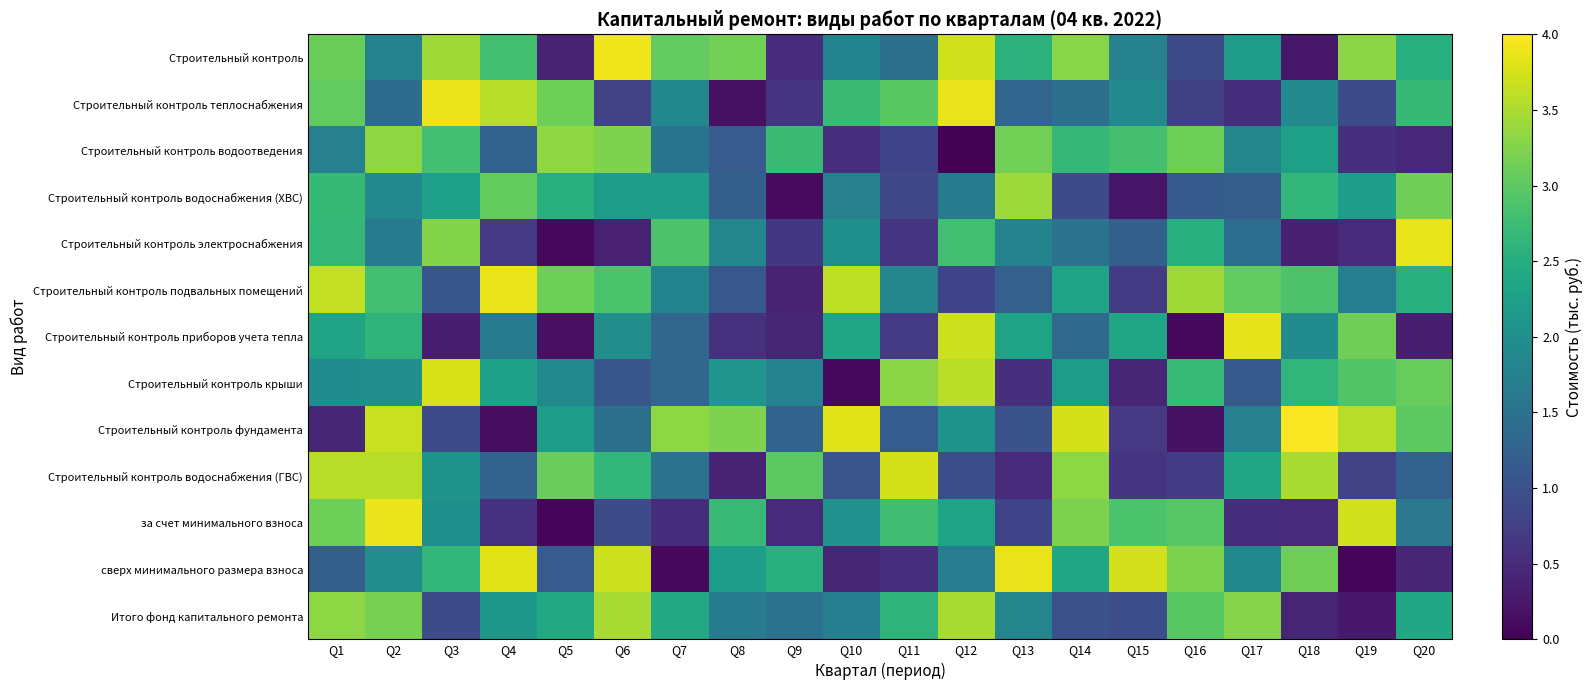

Count the number of categories in the chart.

20